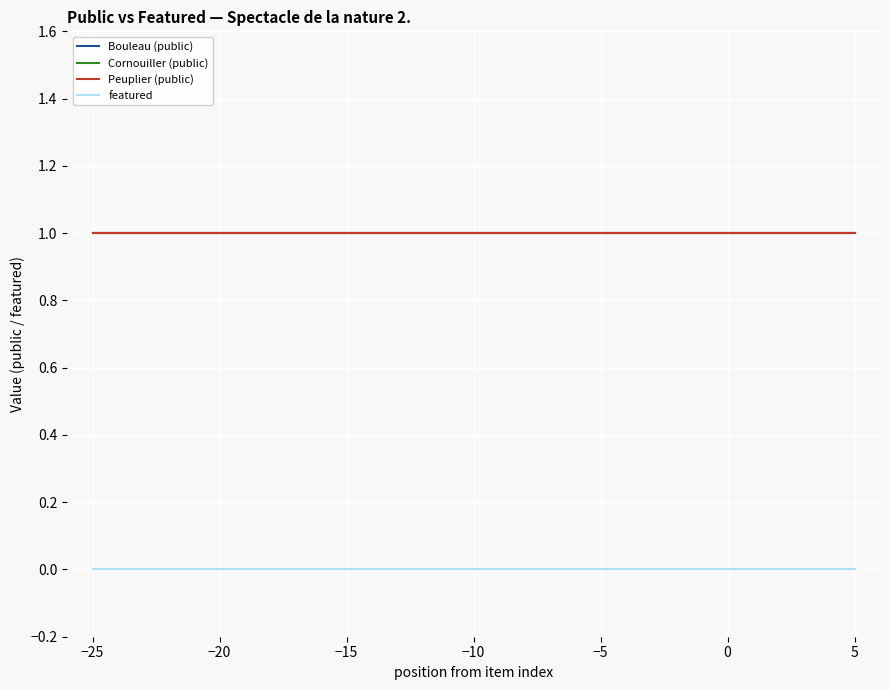

Does the chart display data point markers on the line(s)?

No